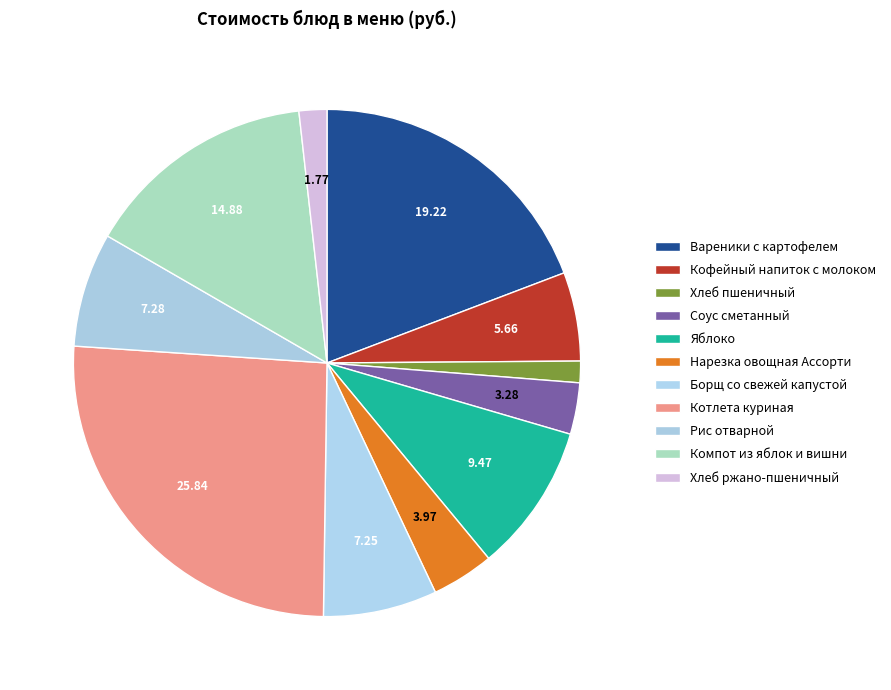

Which has a higher value, Хлеб ржано-пшеничный or Вареники с картофелем?

Вареники с картофелем